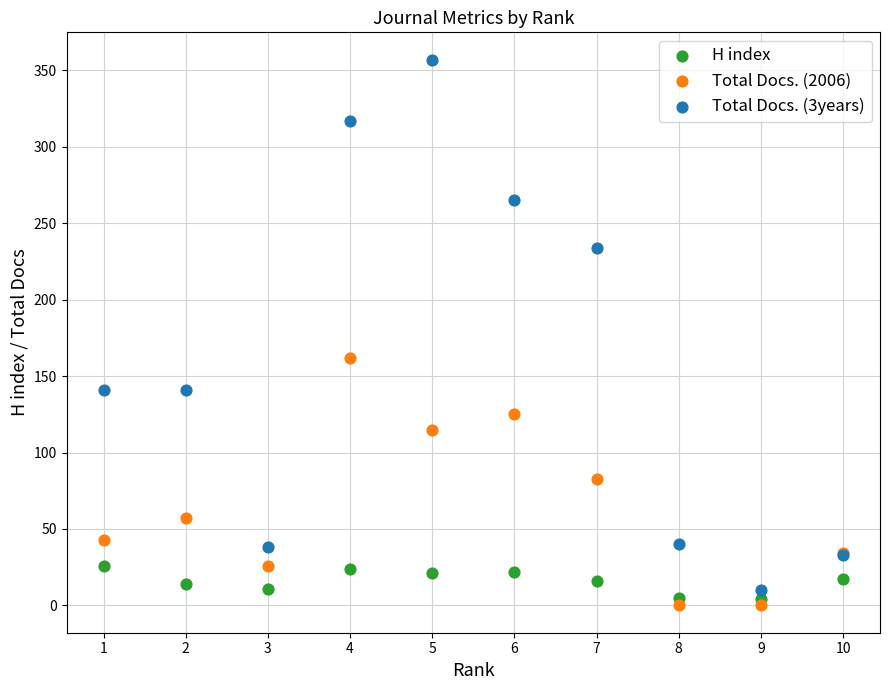

What is the X range (max minus min) for the scatter plot?

9